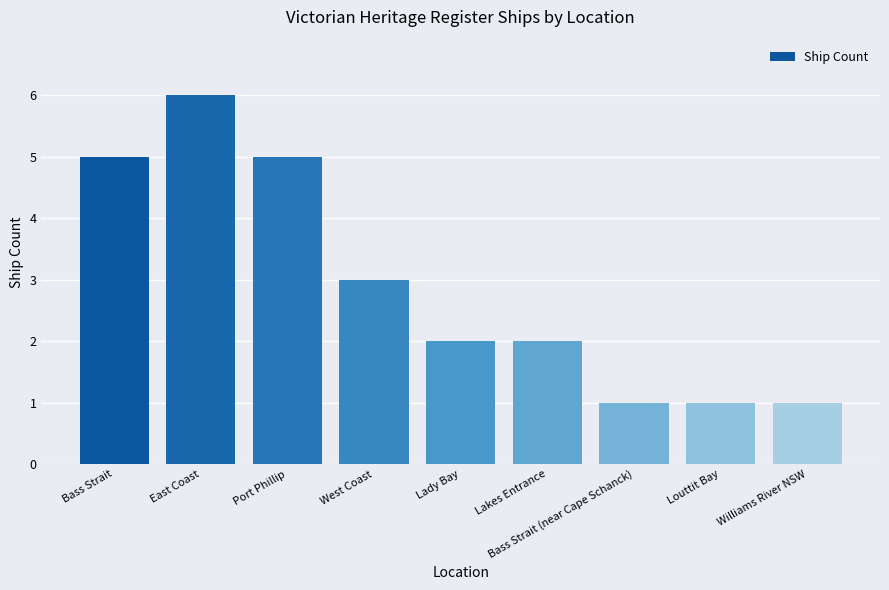

What is the average value?

3